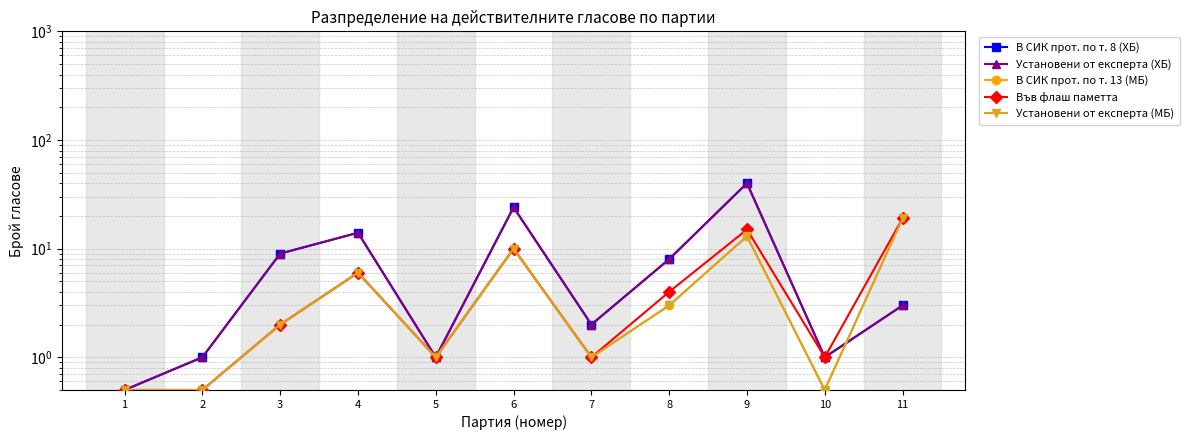

Rank the categories by Във флаш паметта value from highest to lowest.

11, 9, 6, 4, 8, 3, 5, 7, 10, 1, 2